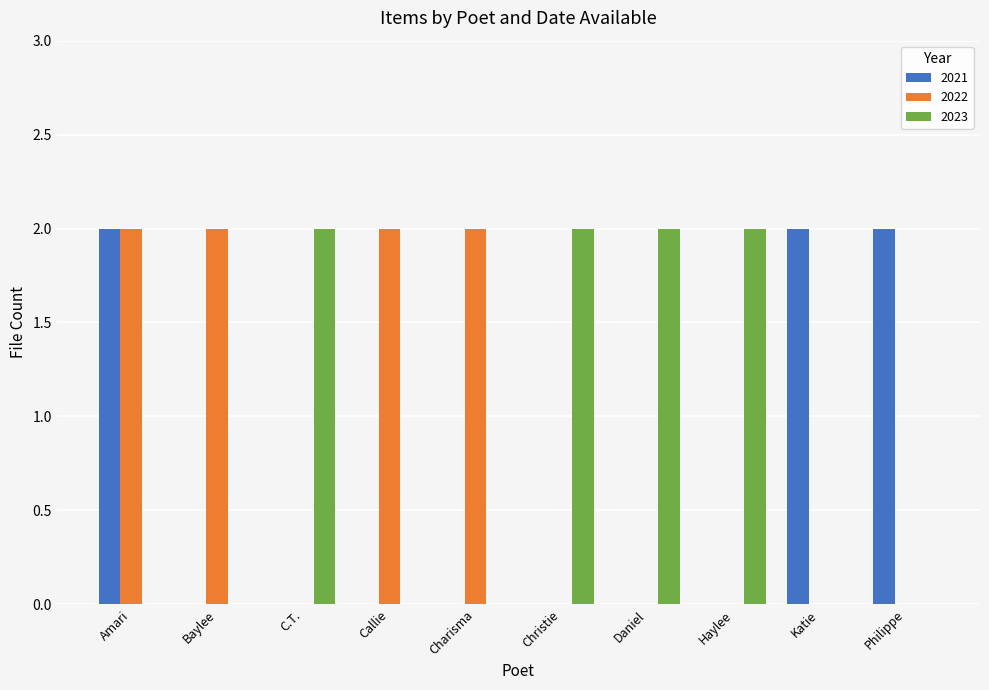

At which category is the sum across all series the highest?

Amari